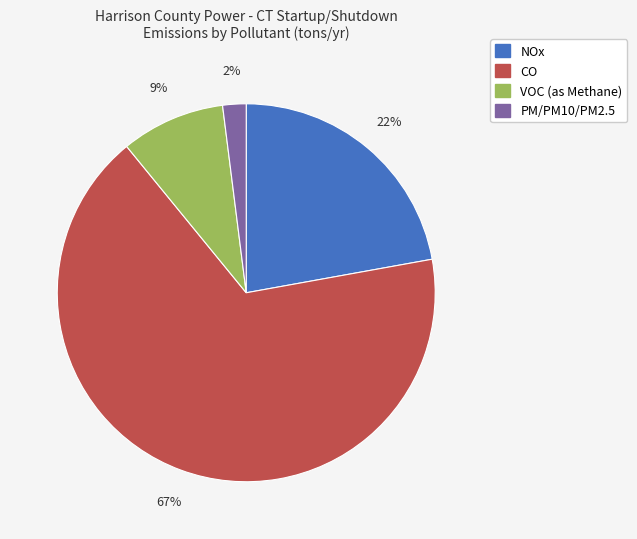

Which slice is the smallest?

PM/PM10/PM2.5